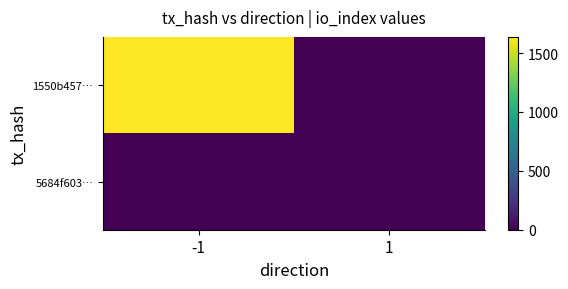

What is the total value across all series at 1?

2